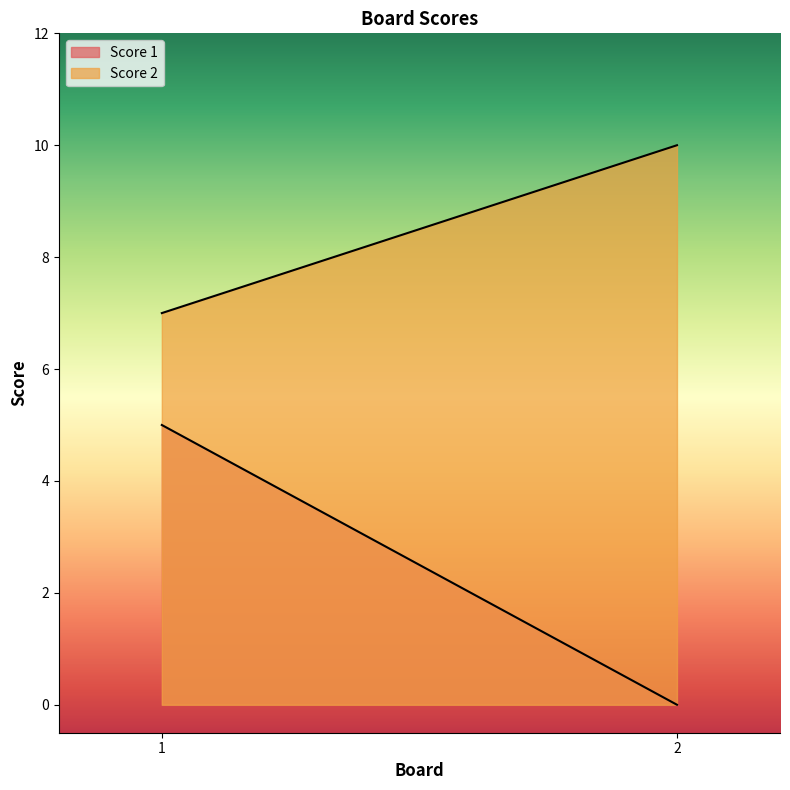

At which category is the sum across all series the highest?

1